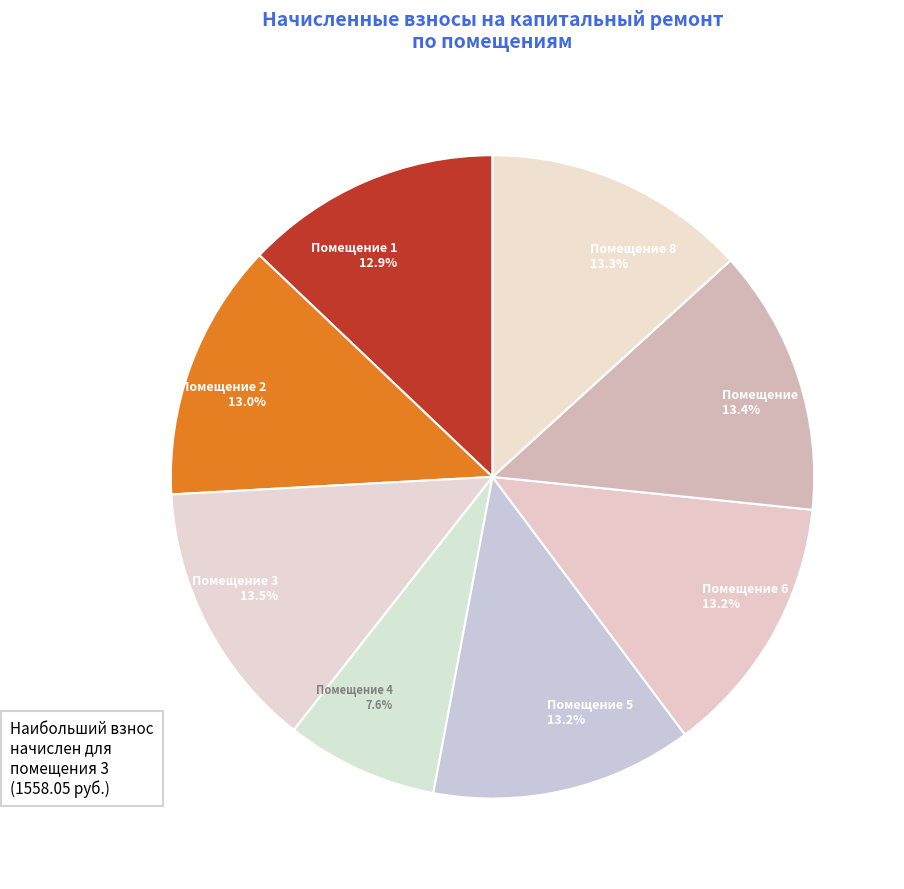

How many segments does this pie chart have?

8